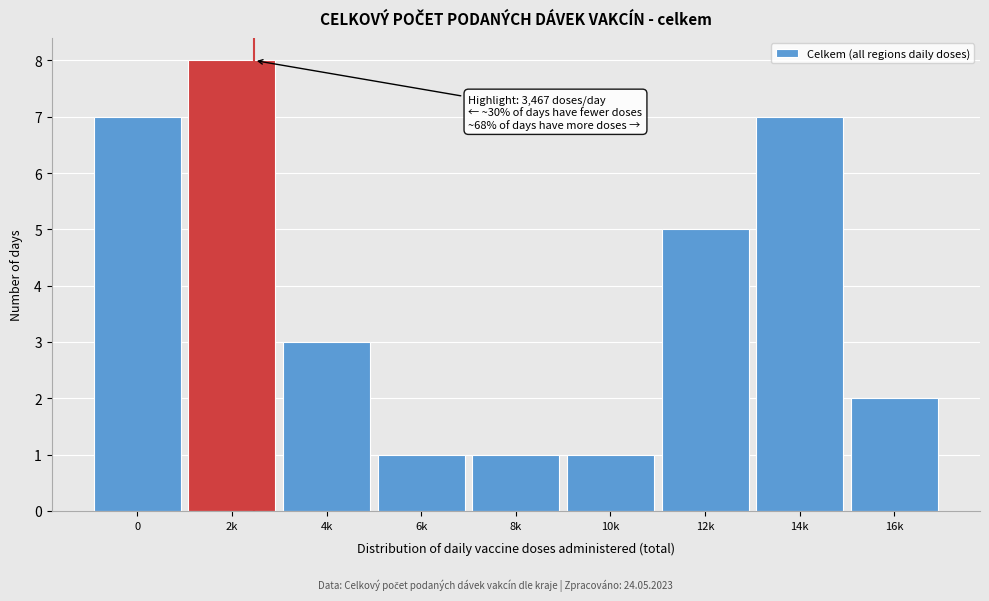

Reading left to right, what are all the values shown in this chart?

0=7	2k=8	4k=3	6k=1	8k=1	10k=1	12k=5	14k=7	16k=2